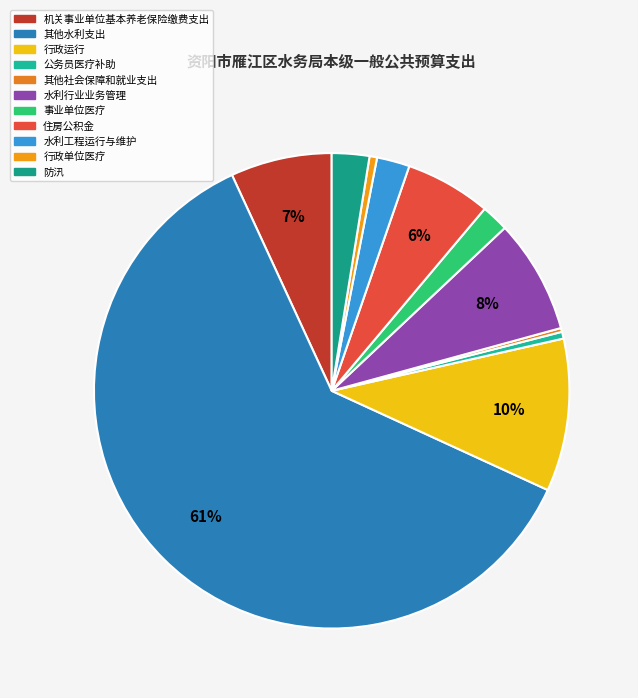

To the nearest percent, what is the difference between the 行政单位医疗 and 住房公积金 slice percentages?

5%